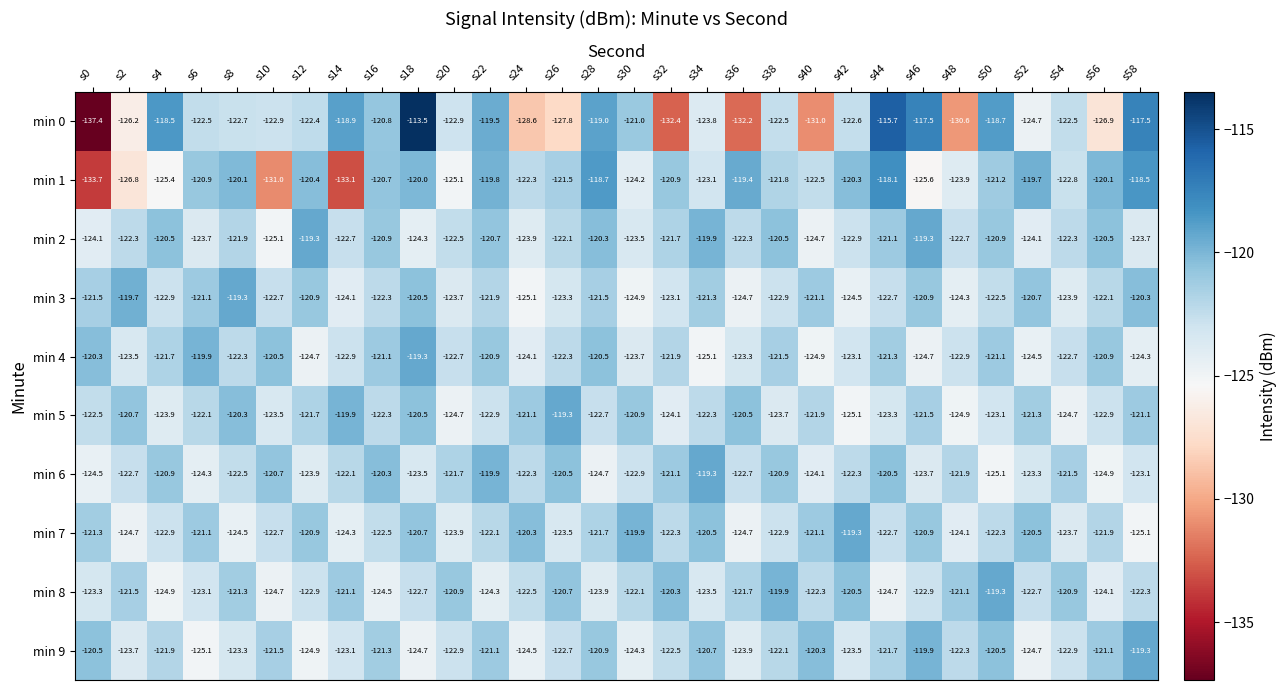

True or false: min 8 has a value of -74.0 at s54.

False